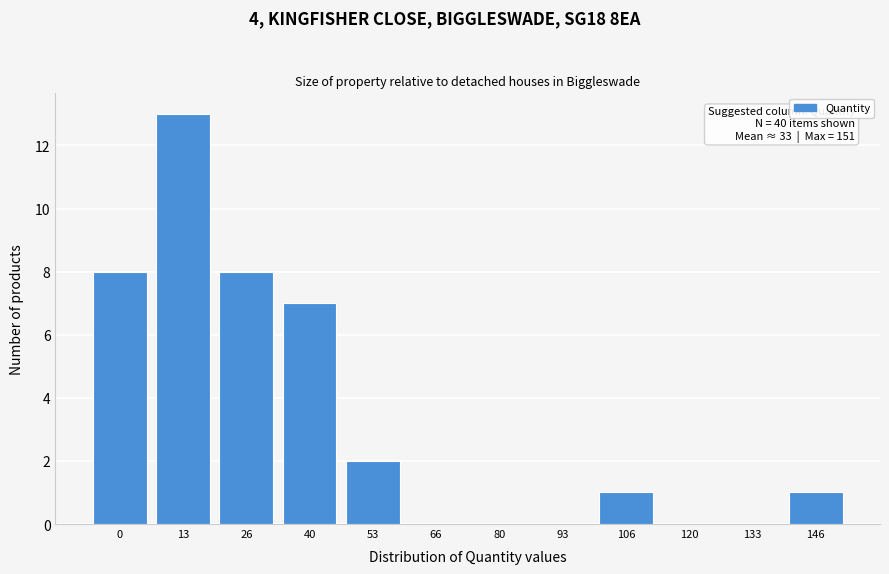

Reading right to left, transcribe all the data shown in this chart.

146=1	133=0	120=0	106=1	93=0	80=0	66=0	53=2	40=7	26=8	13=13	0=8